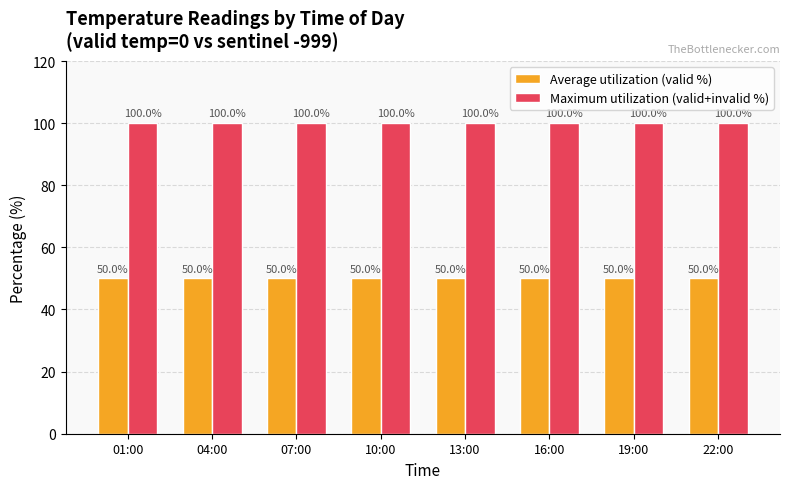

What is the difference between the highest and lowest values at 01:00?

50